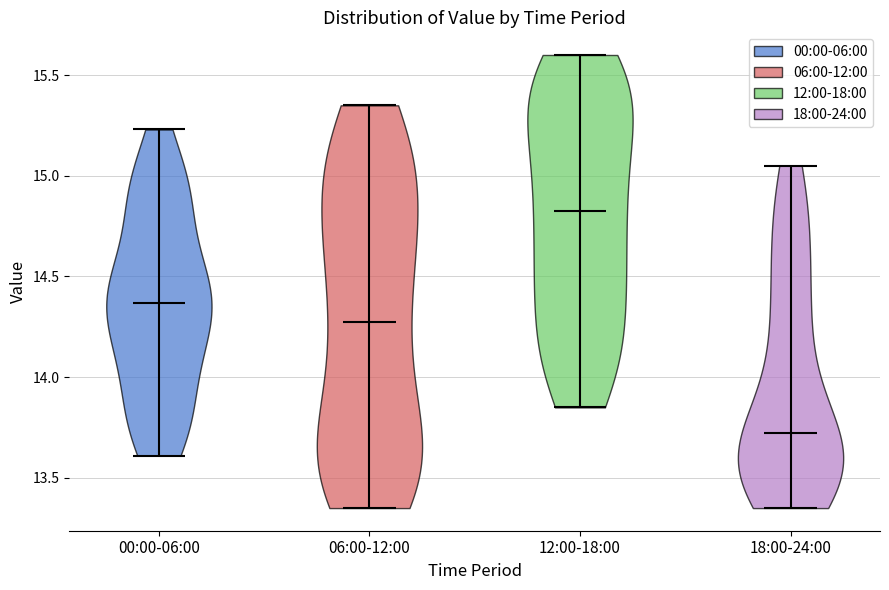

Which violin has the lowest median line?

18:00-24:00